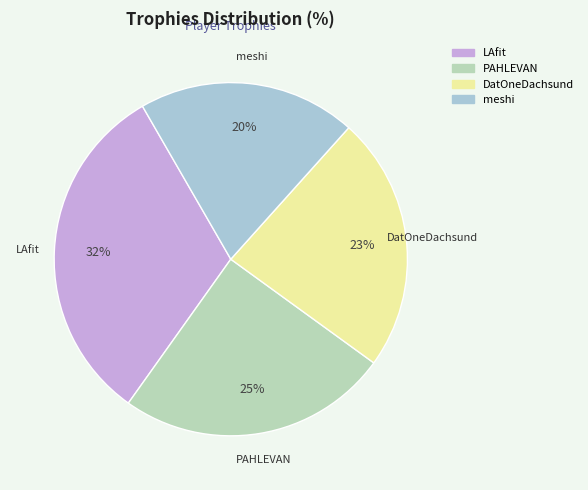

Which slice is the smallest?

meshi